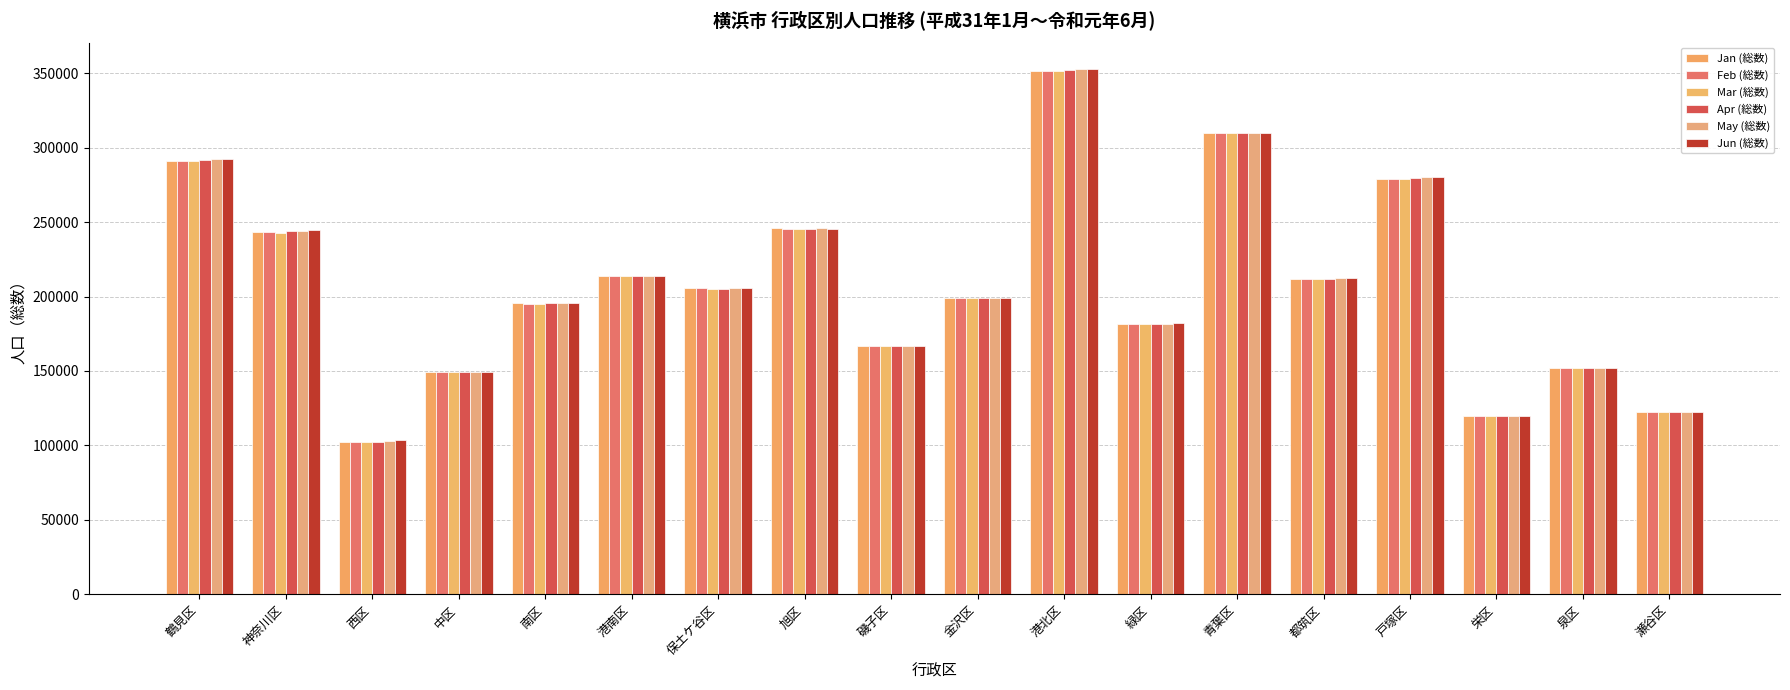

What is the lowest value of the Jun (総数) series?

103452